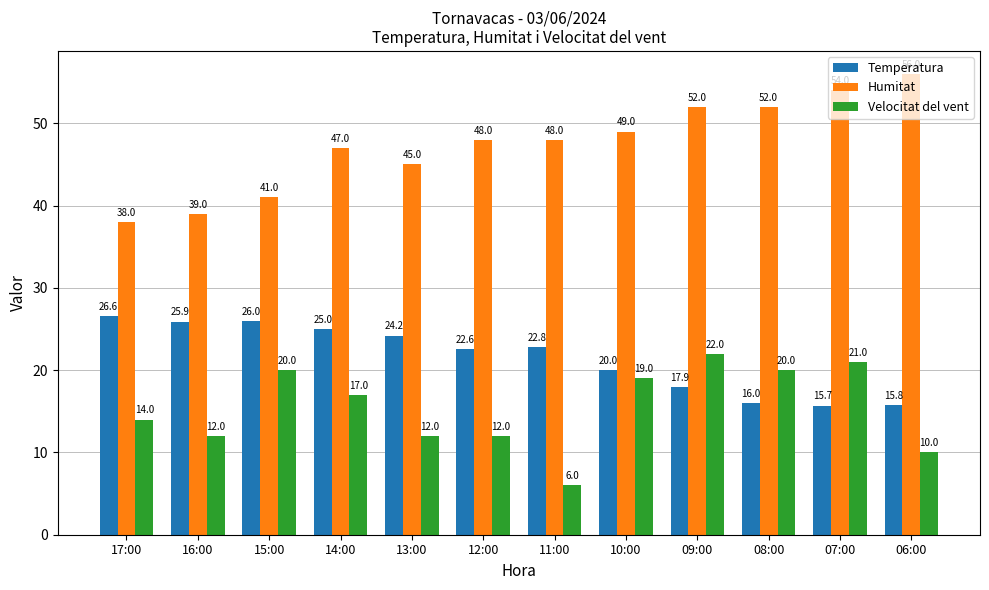

At 09:00, list the series in order from smallest to largest.

Temperatura, Velocitat del vent, Humitat